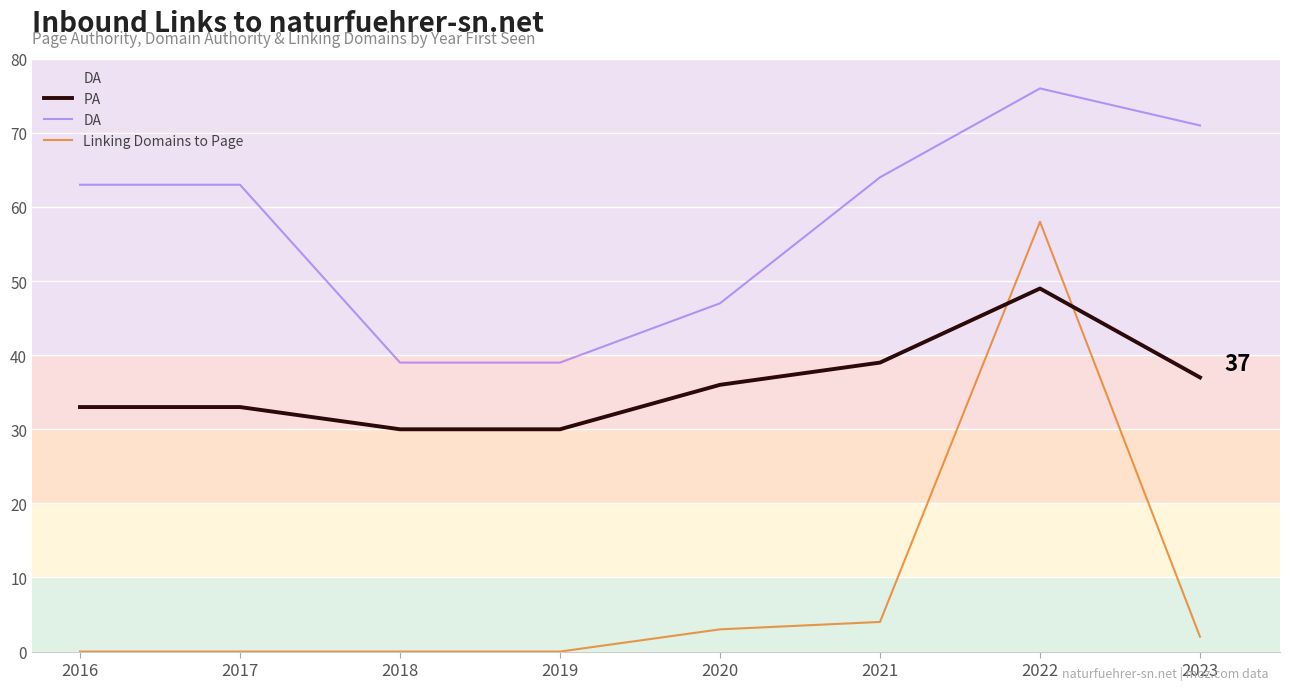

Rank the series at 2021 from lowest to highest value.

Linking Domains to Page, PA, DA